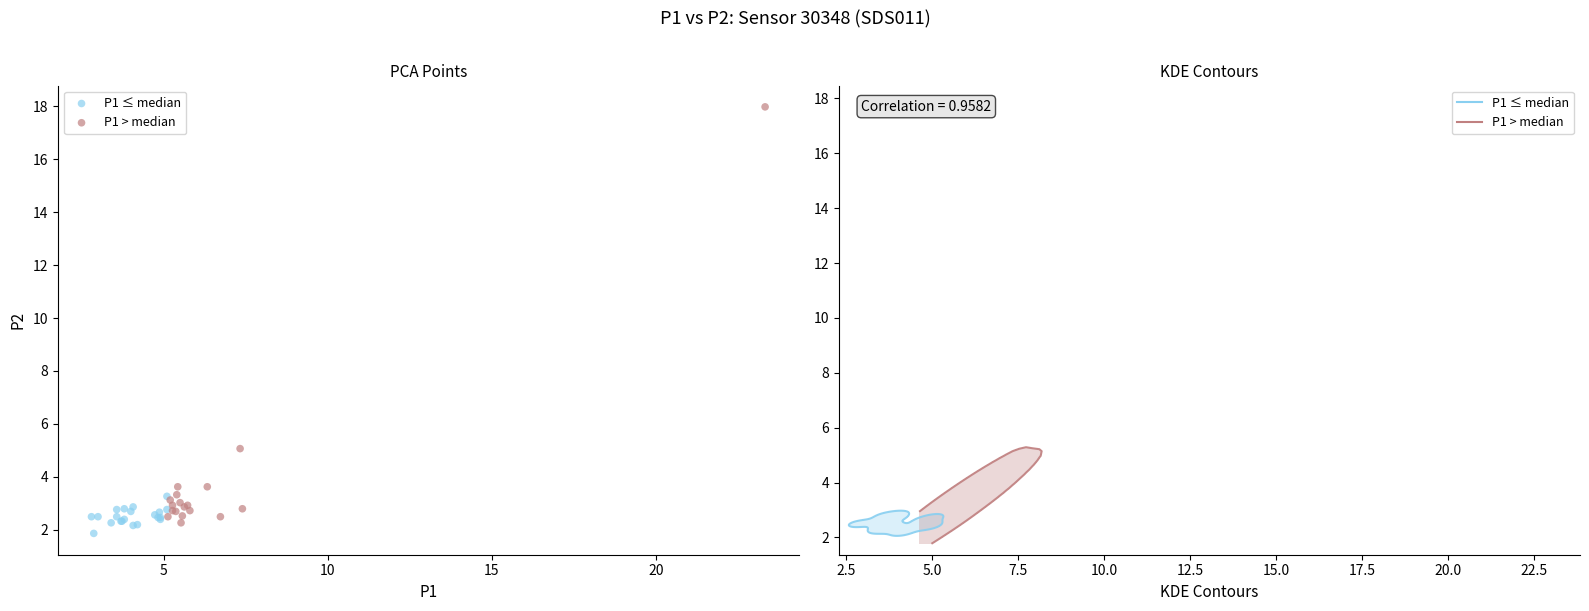

Which series contains the highest Y value?

P1 > median